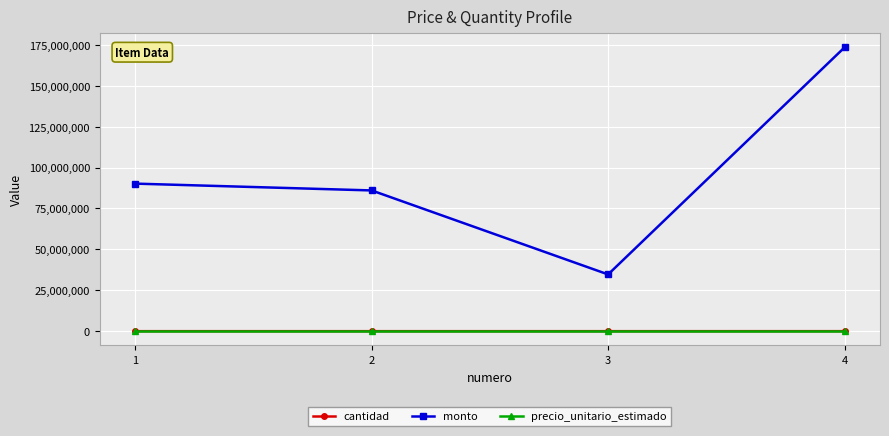

The value of monto at 2 is 86025000. True or false?

True